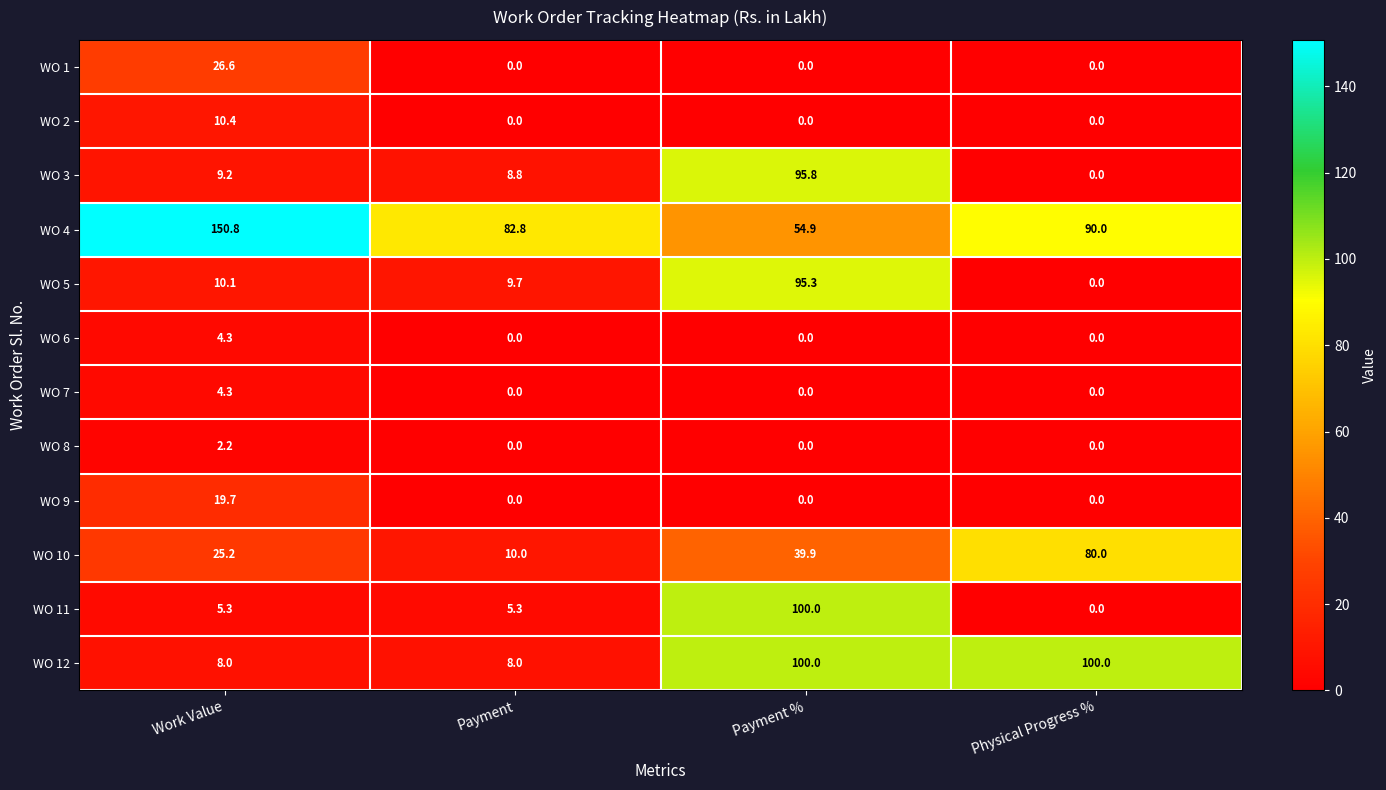

Between Payment and Physical Progress %, which series saw the biggest shift?

WO 12